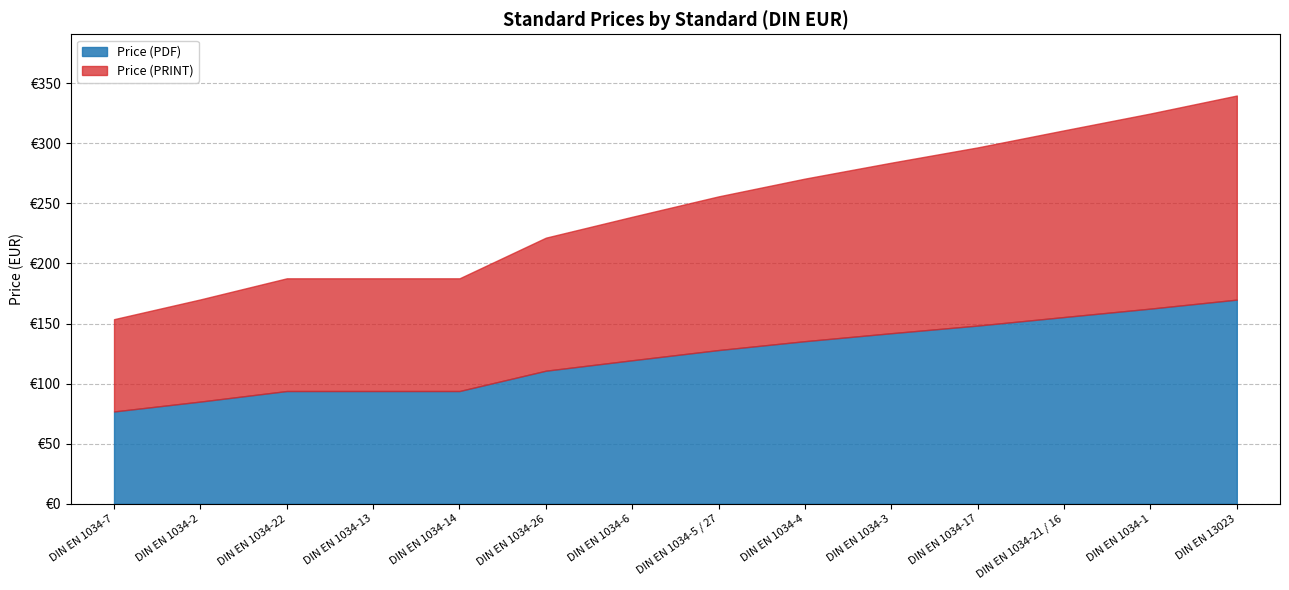

Rank the categories by Price (PDF) value from highest to lowest.

DIN EN 13023, DIN EN 1034-1, DIN EN 1034-21 / 16, DIN EN 1034-17, DIN EN 1034-3, DIN EN 1034-4, DIN EN 1034-5 / 27, DIN EN 1034-6, DIN EN 1034-26, DIN EN 1034-22, DIN EN 1034-13, DIN EN 1034-14, DIN EN 1034-2, DIN EN 1034-7